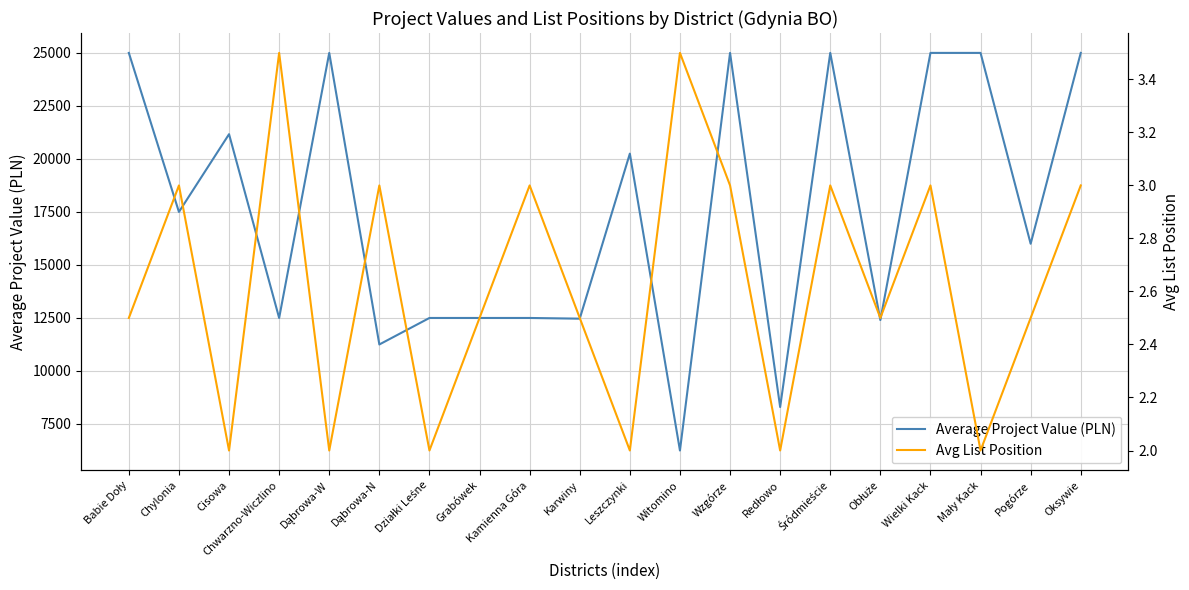

True or false: Avg List Position has more than 2 interior local peaks.

True